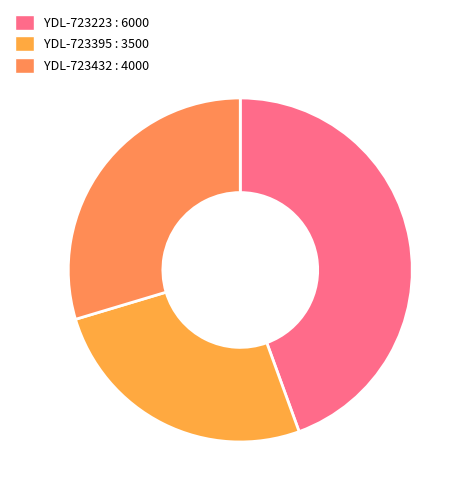

Count the number of slices in the pie.

3